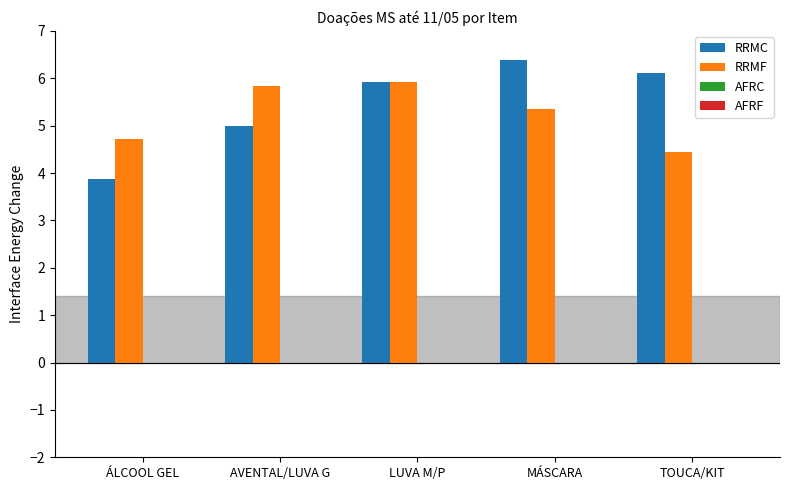

Reading left to right, list all the values displayed in this chart.

RRMC: ÁLCOOL GEL=3.9	AVENTAL/LUVA G=5.0	LUVA M/P=5.9	MÁSCARA=6.4	TOUCA/KIT=6.1
RRMF: ÁLCOOL GEL=4.7	AVENTAL/LUVA G=5.8	LUVA M/P=5.9	MÁSCARA=5.4	TOUCA/KIT=4.4